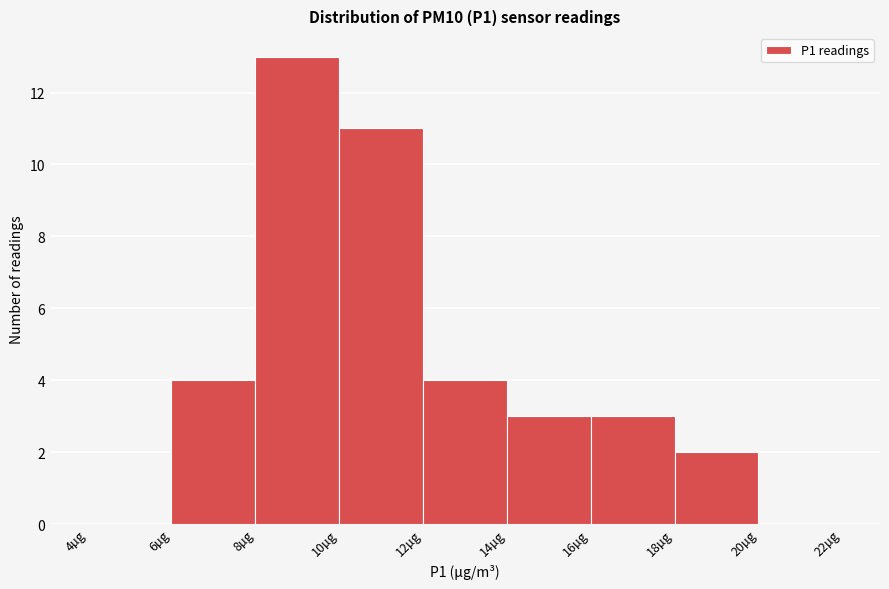

Reading left to right, transcribe this chart: for each bar, give the range it covers on the x-axis and its height. The values are not printed on the chart, so give them approximately, as read against the axis.

4 to 6: 0
6 to 8: 4
8 to 10: 13
10 to 12: 11
12 to 14: 4
14 to 16: 3
16 to 18: 3
18 to 20: 2
20 to 22: 0